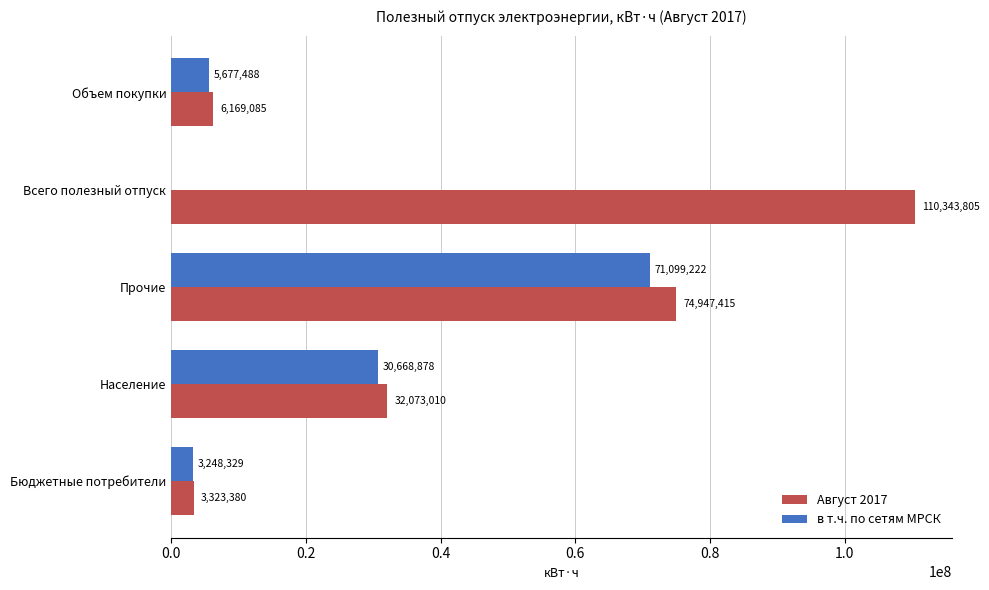

True or false: в т.ч. по сетям МРСК has a value of 47434009 at Всего полезный отпуск.

False